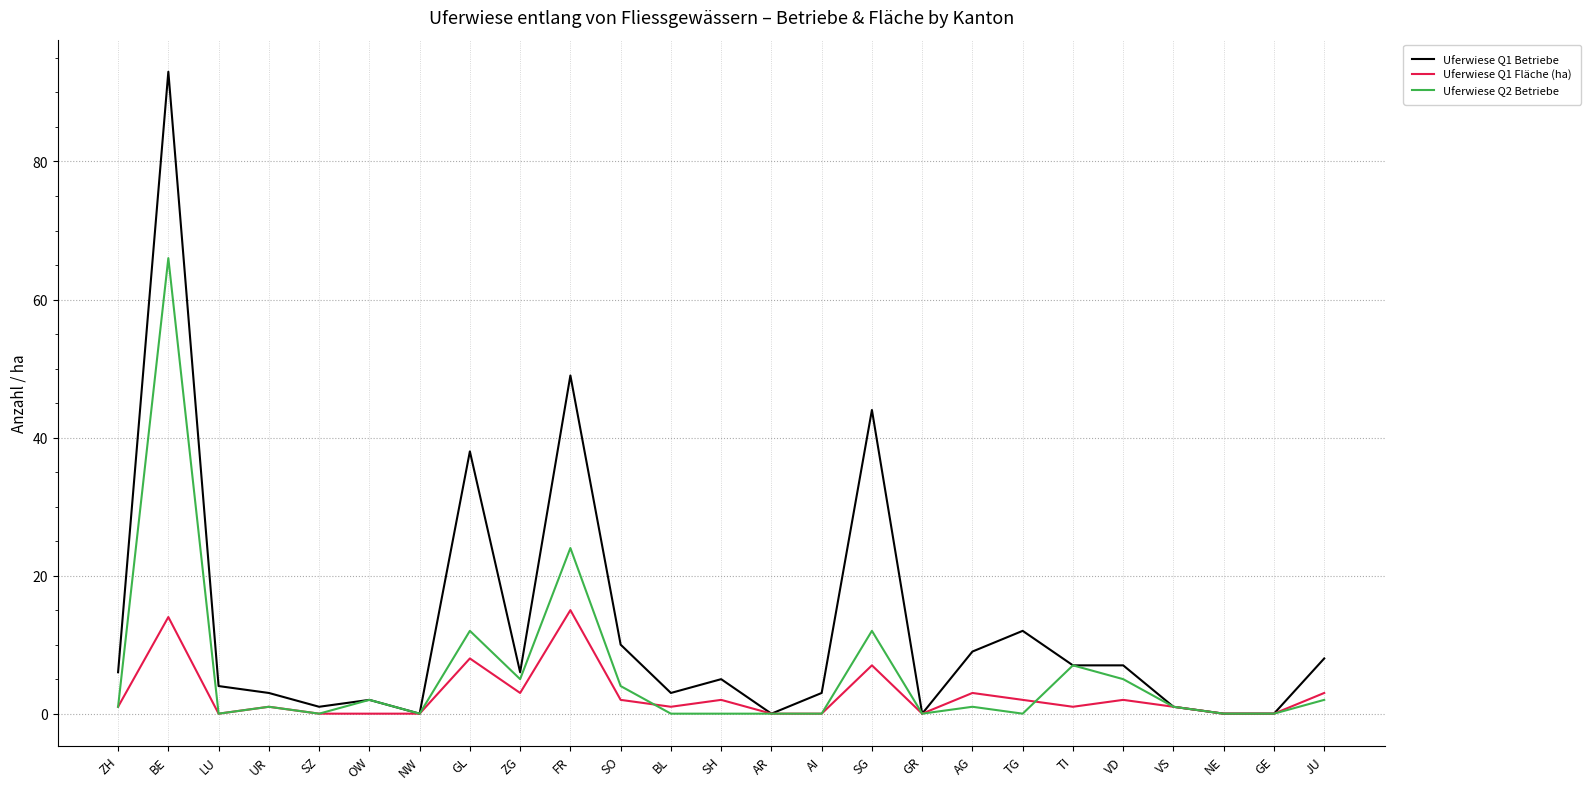

Count the number of categories in the chart.

25